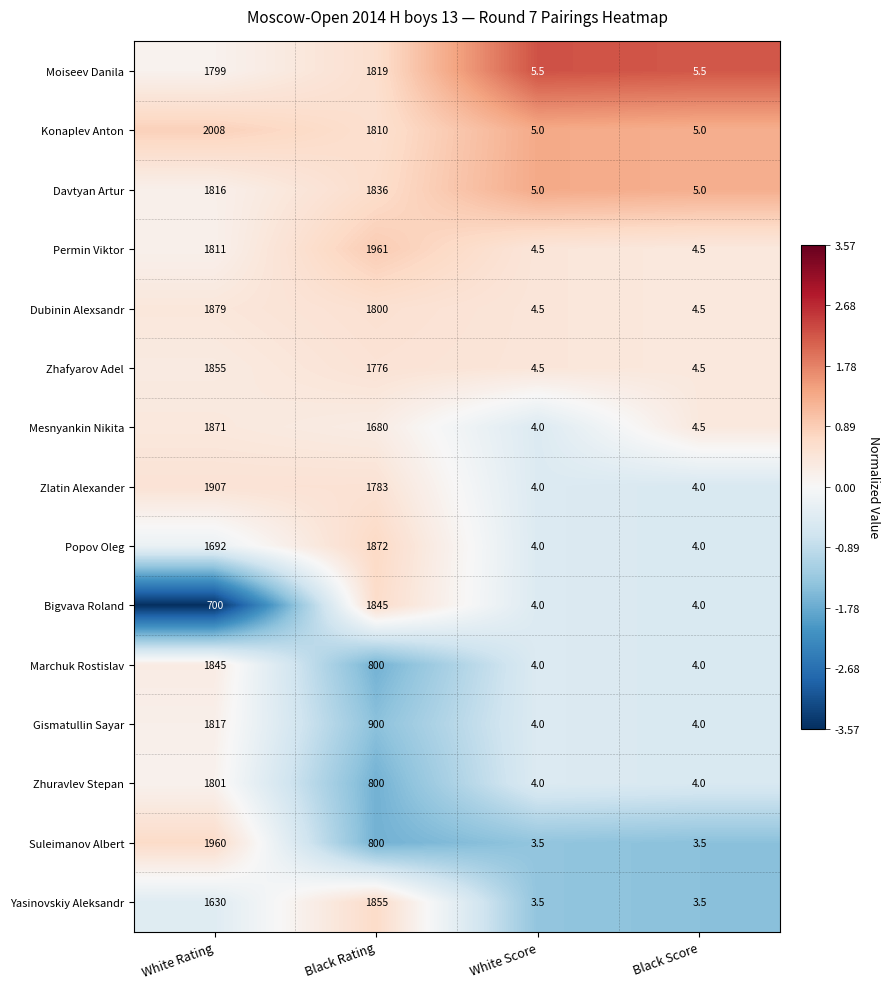

What is the approximate value of Moiseev Danila at White Rating?

1799.0